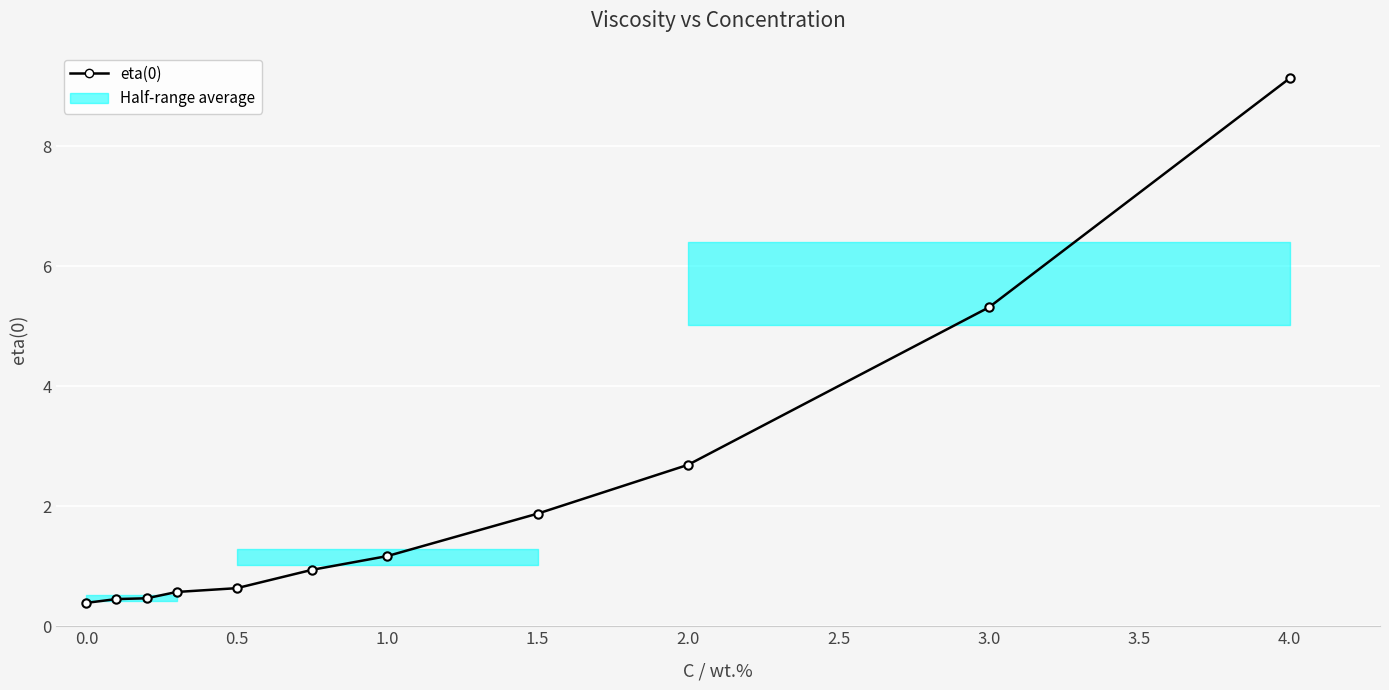

The chart shows a value of 1.6 at 2.0. True or false?

False